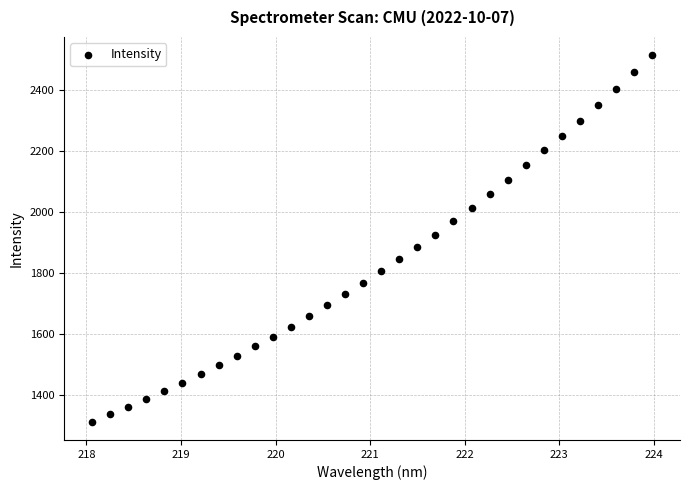

What is the range of X values (max minus min)?

5.9